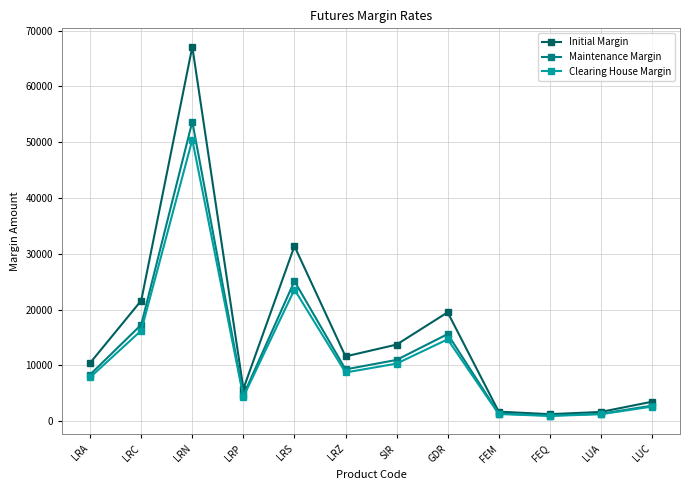

Count the number of data series in this chart.

3